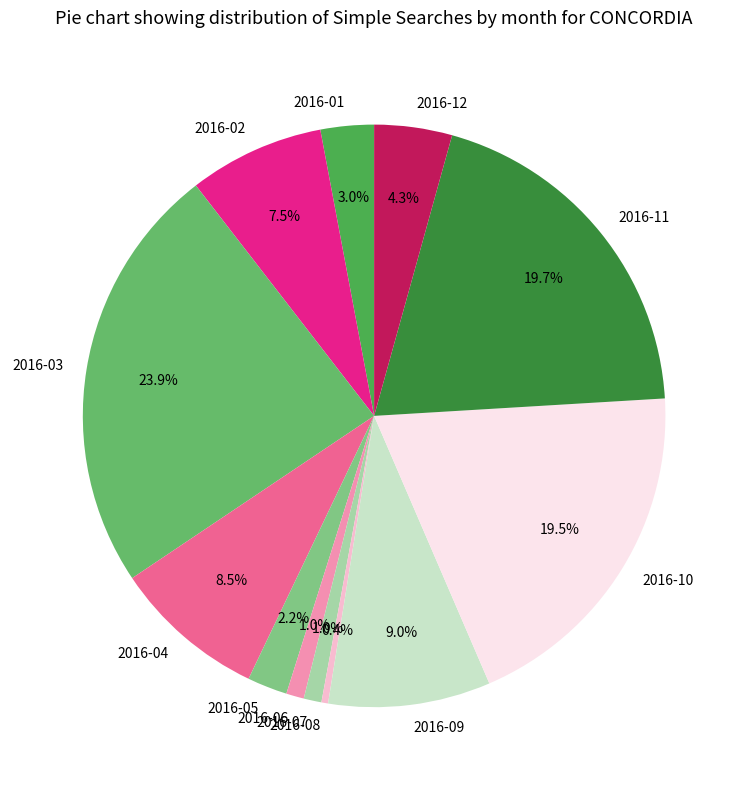

To the nearest percent, what is the difference between the largest and smallest slice percentages?

24%